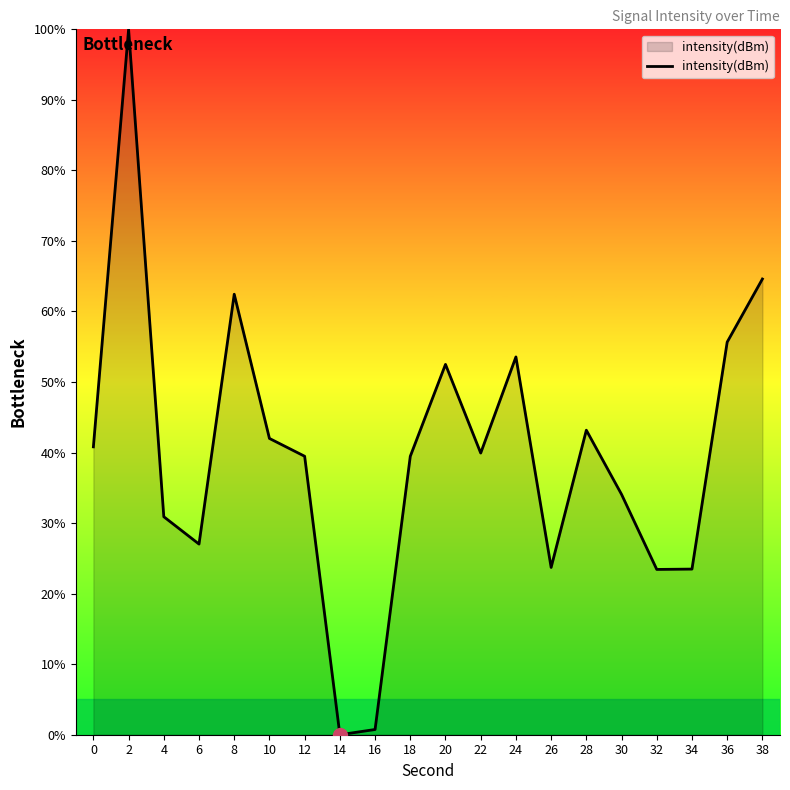

What is the sum of the values at 36 and 4?

86.6